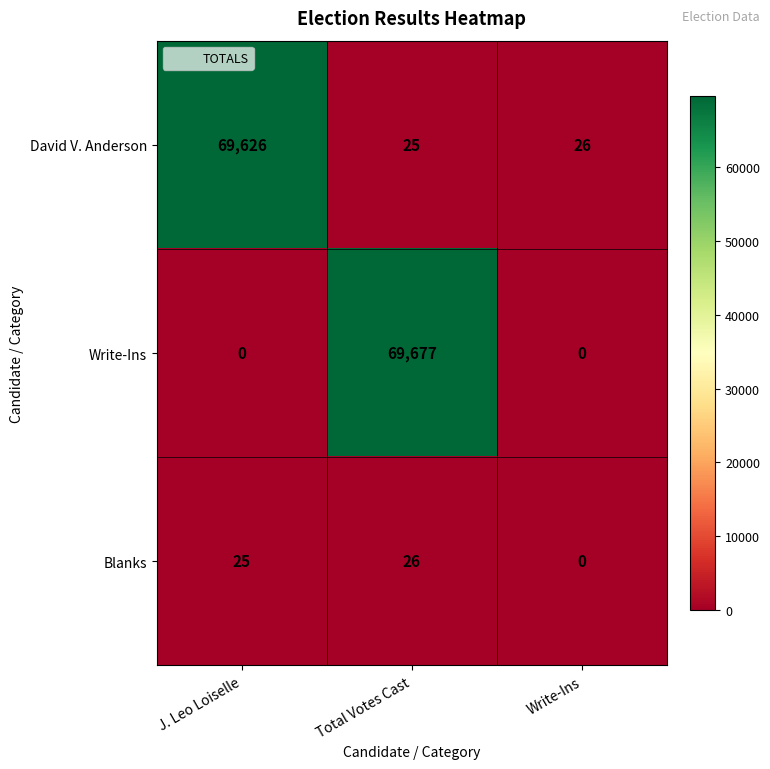

Between J. Leo Loiselle and Total Votes Cast, which series saw the biggest shift?

Write-Ins